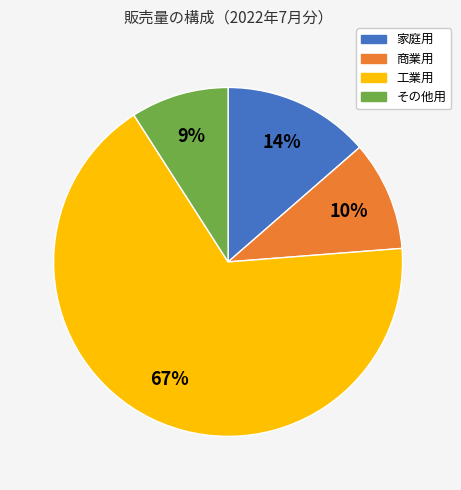

To the nearest percent, what percentage of the pie is その他用?

9%